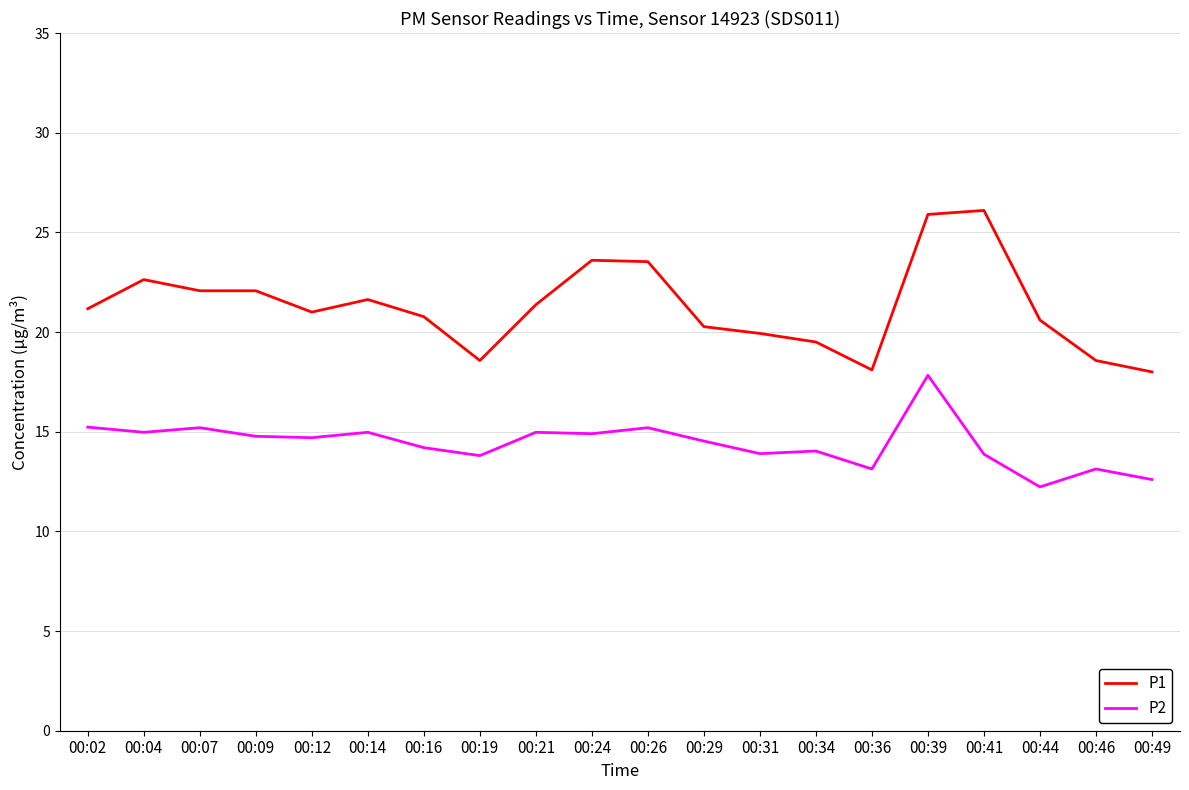

The P1 series shows 18.6 at 00:46. True or false?

True